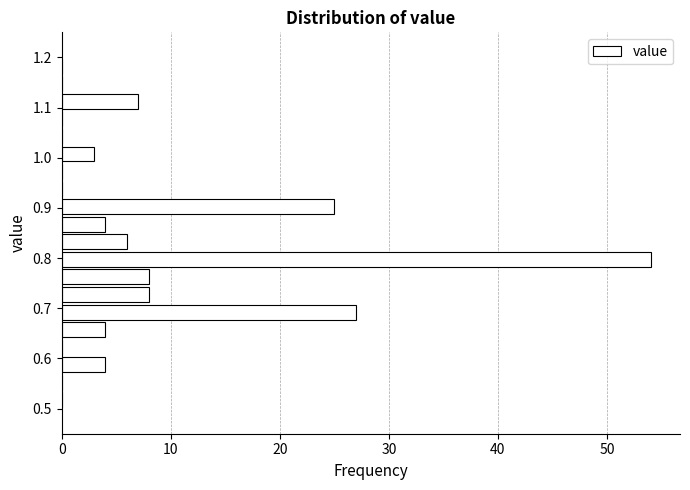

Around what value on the y-axis is the longest bar? Give the approximate position of its centre, as read against the axis.

0.80